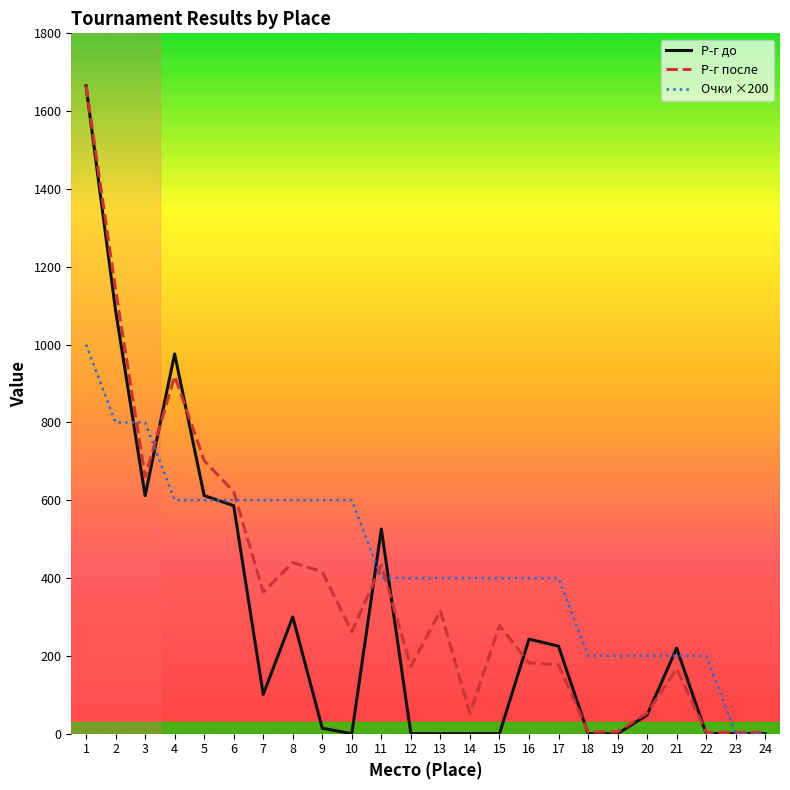

What is the spread (max minus min) of values at 11?

126